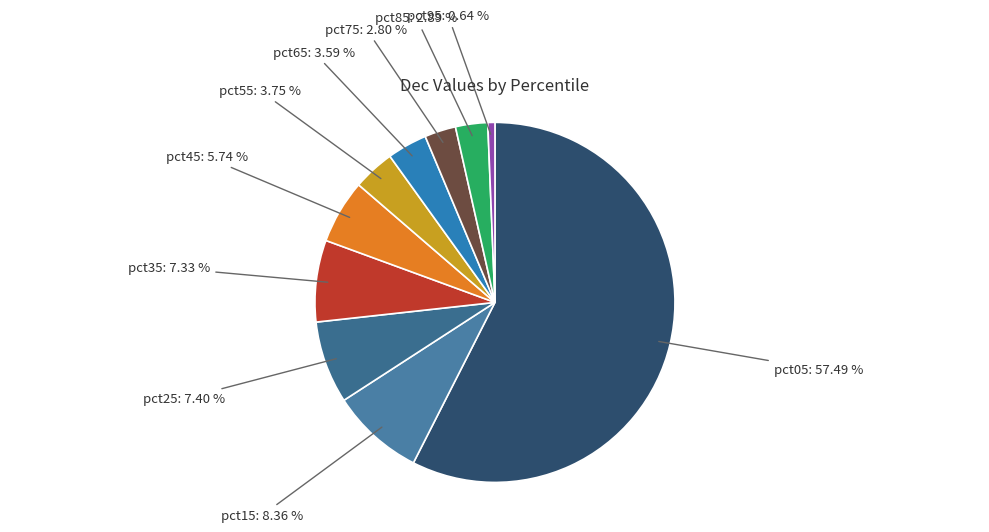

How many segments does this pie chart have?

10